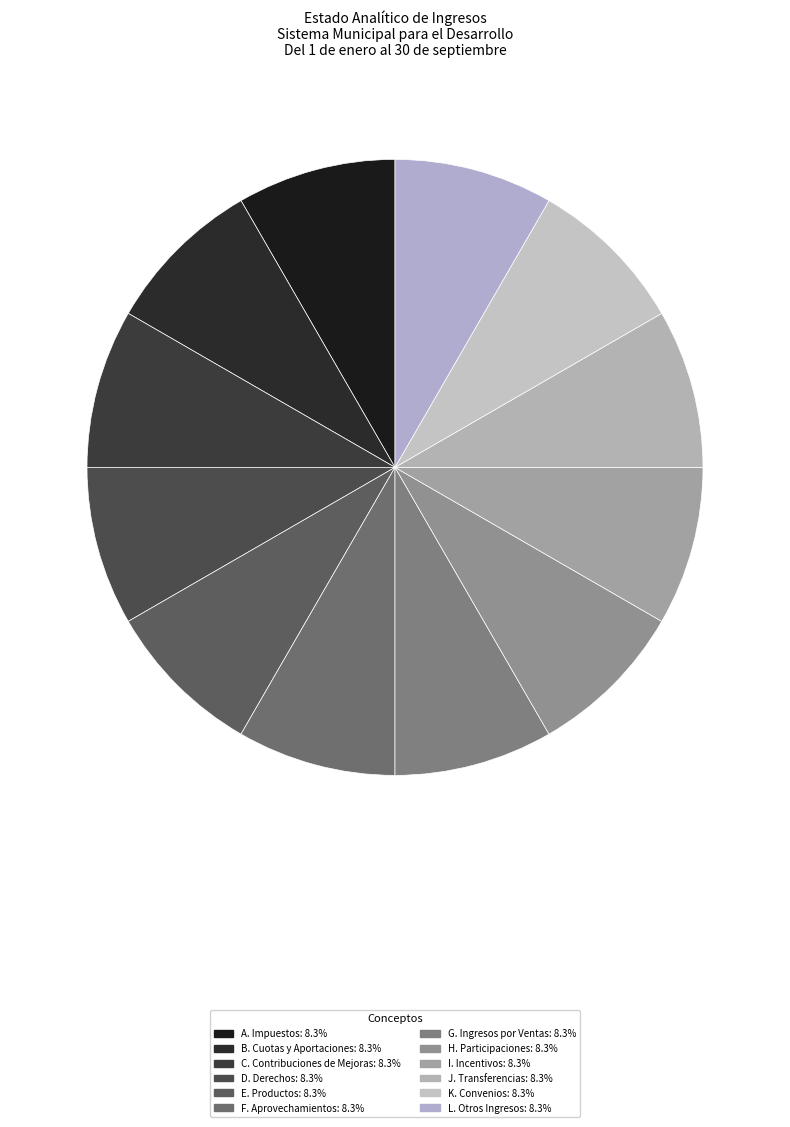

Which has a higher value, K. Convenios or F. Aprovechamientos?

K. Convenios